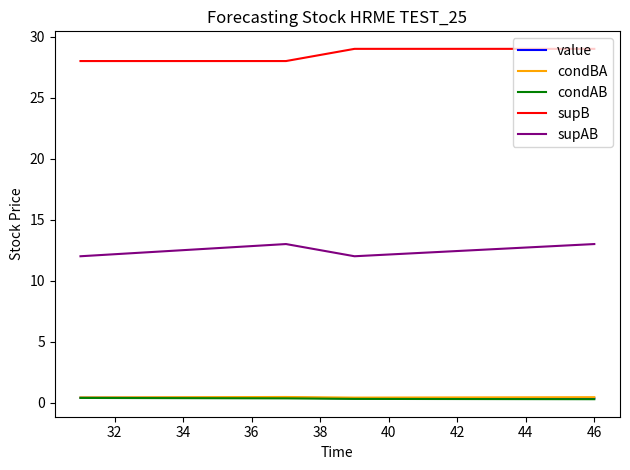

True or false: value and supB intersect in this chart.

False